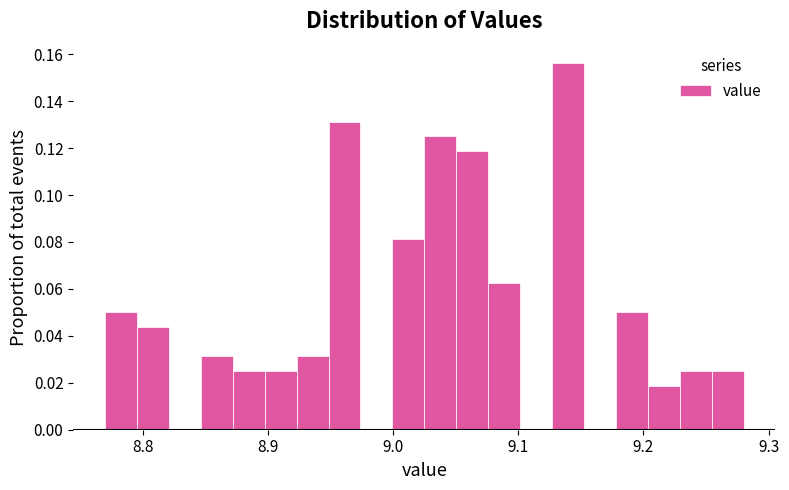

Around what value on the x-axis is the tallest bar? Give the approximate position of its centre, as read against the axis.

9.14